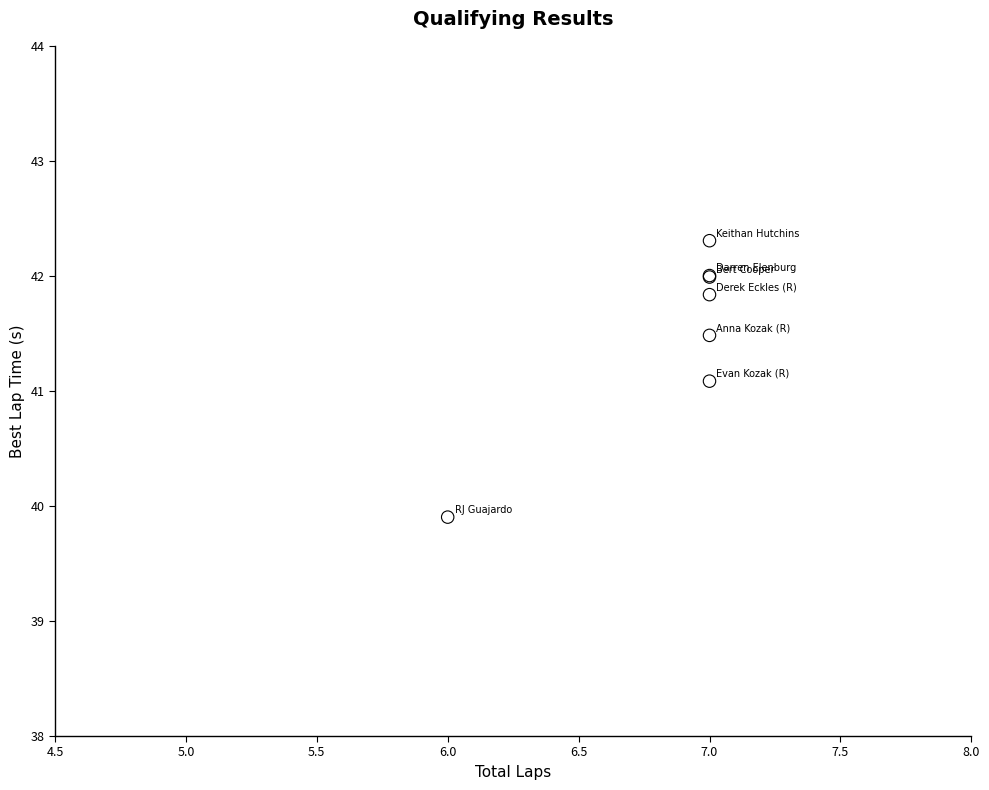

What Y value in the scatter plot is closest to 41?

41.1